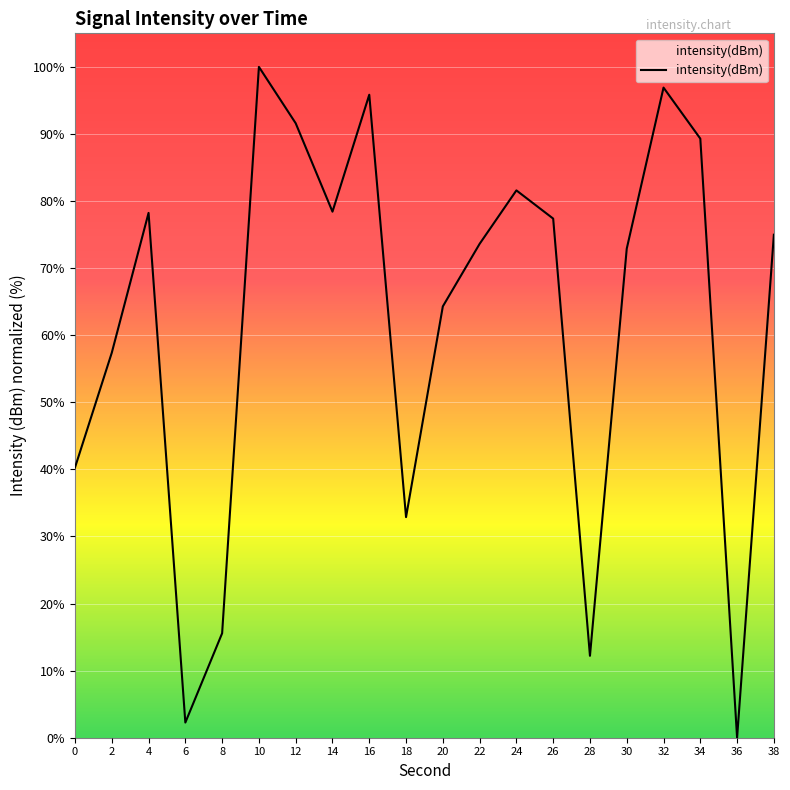

How many values are above zero?

19